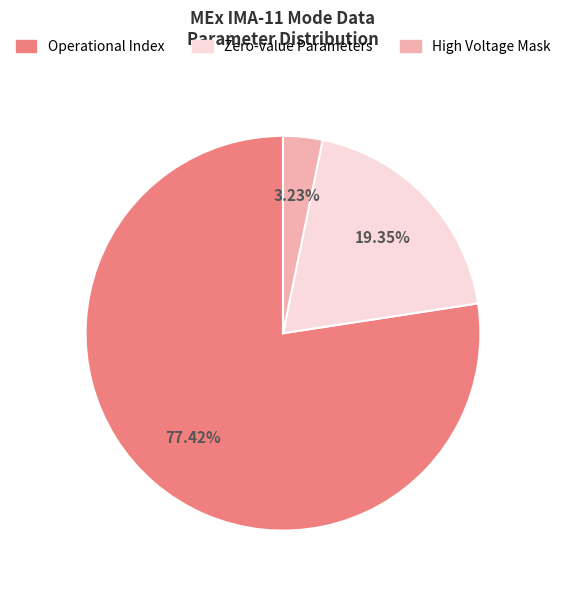

Count the number of slices in the pie.

3